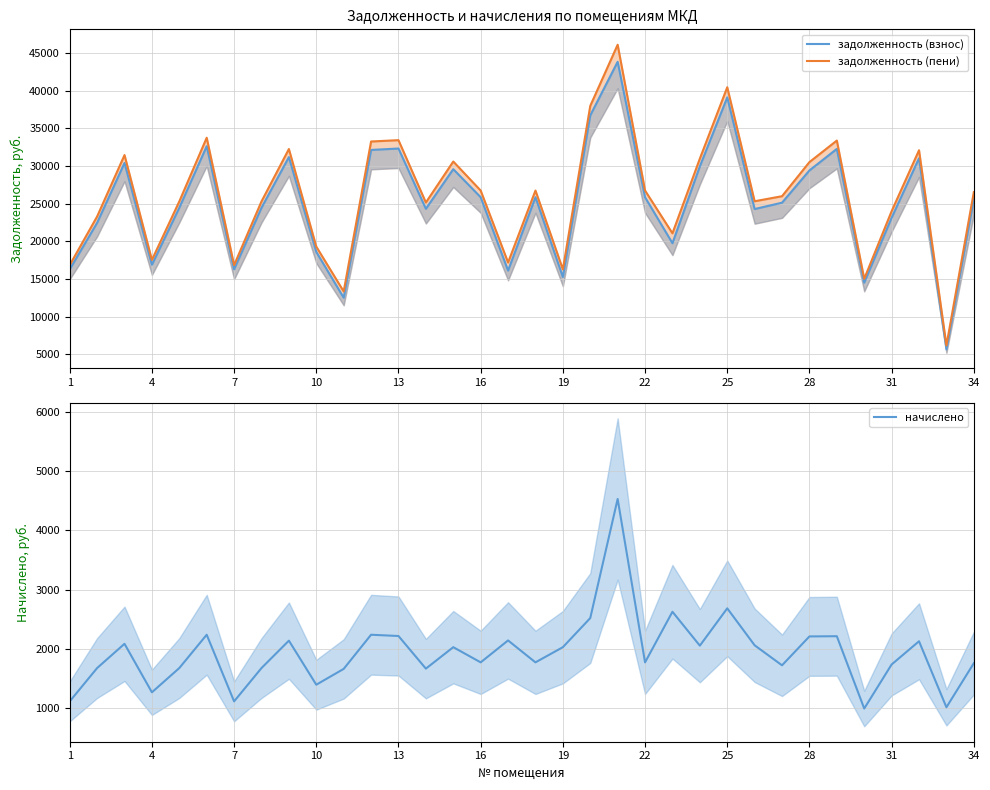

How many values in the задолженность (взнос) series exceed 25647?

17